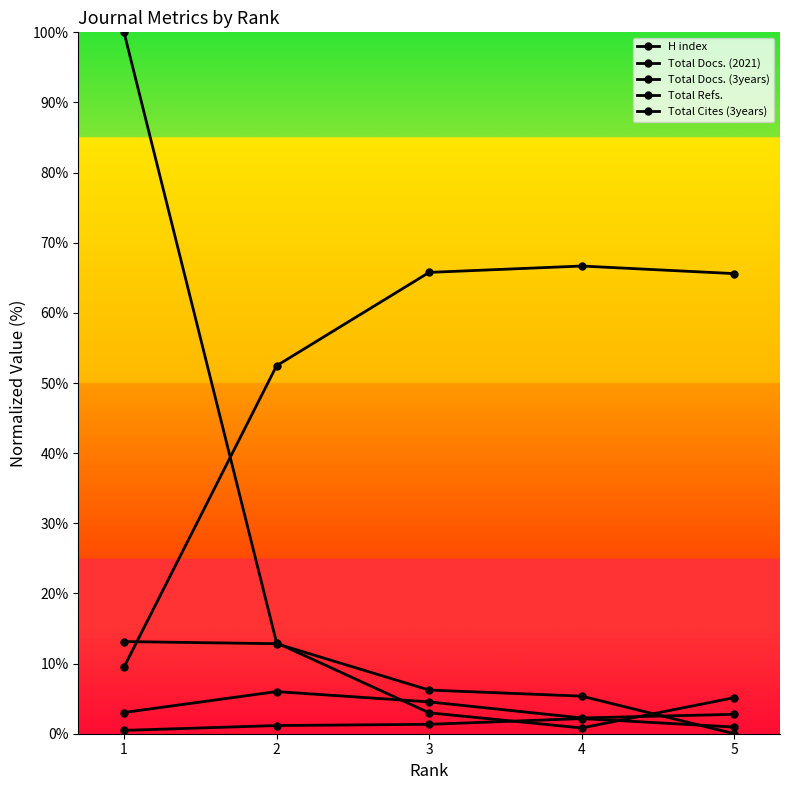

How many data points does each series have?

5